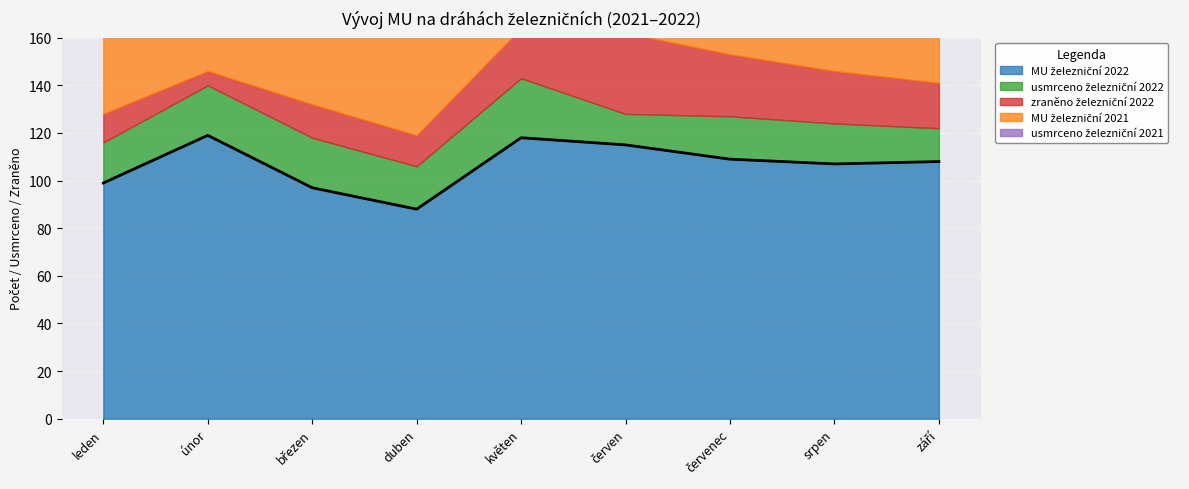

What is the total value across all series at únor?

243